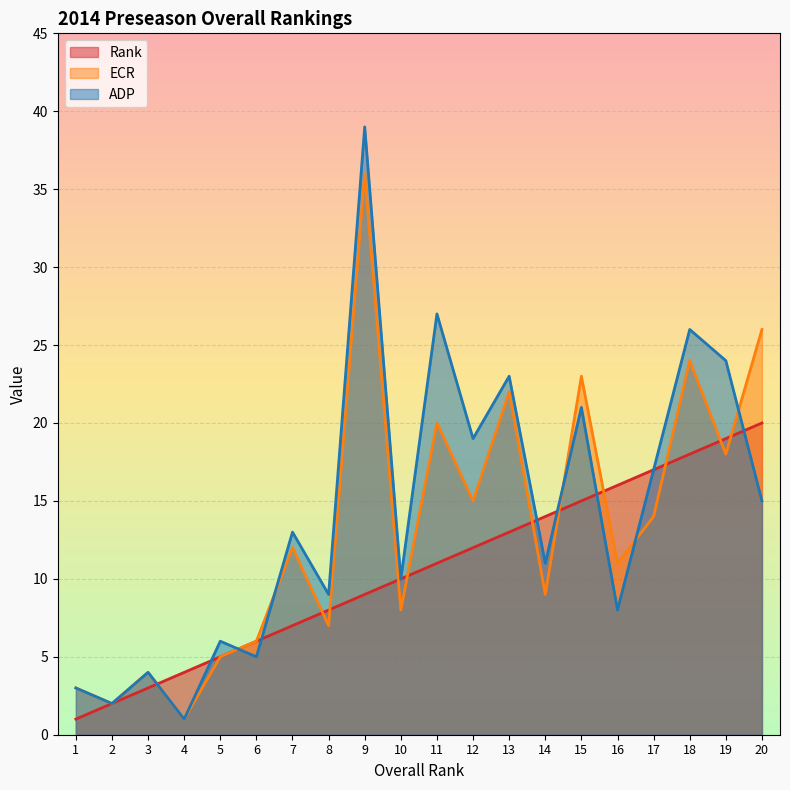

How many times do Rank and ECR cross each other?

11